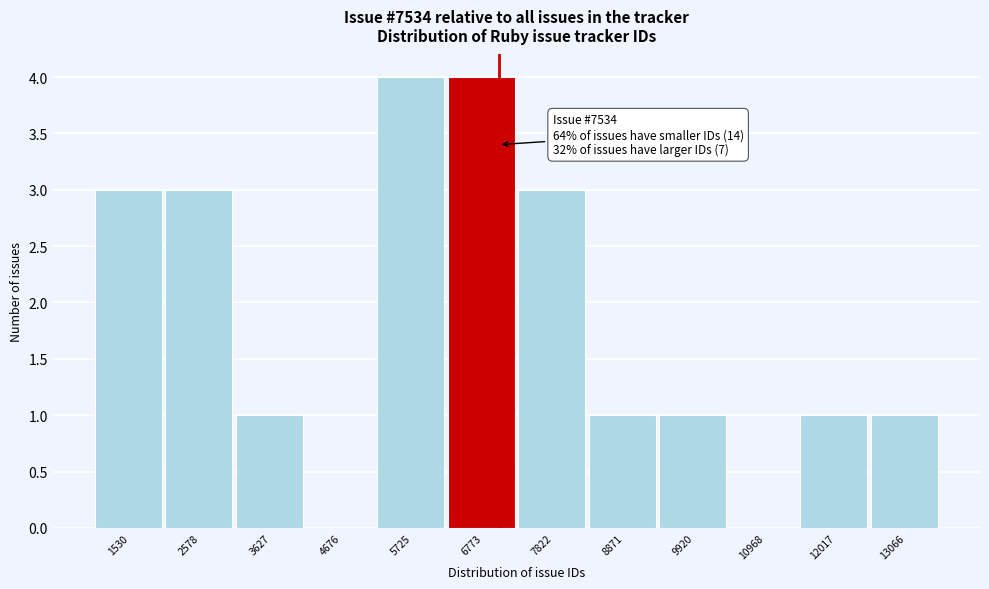

Reading left to right, list all the values displayed in this chart.

1530=3	2578=3	3627=1	4676=0	5725=4	6773=4	7822=3	8871=1	9920=1	10968=0	12017=1	13066=1